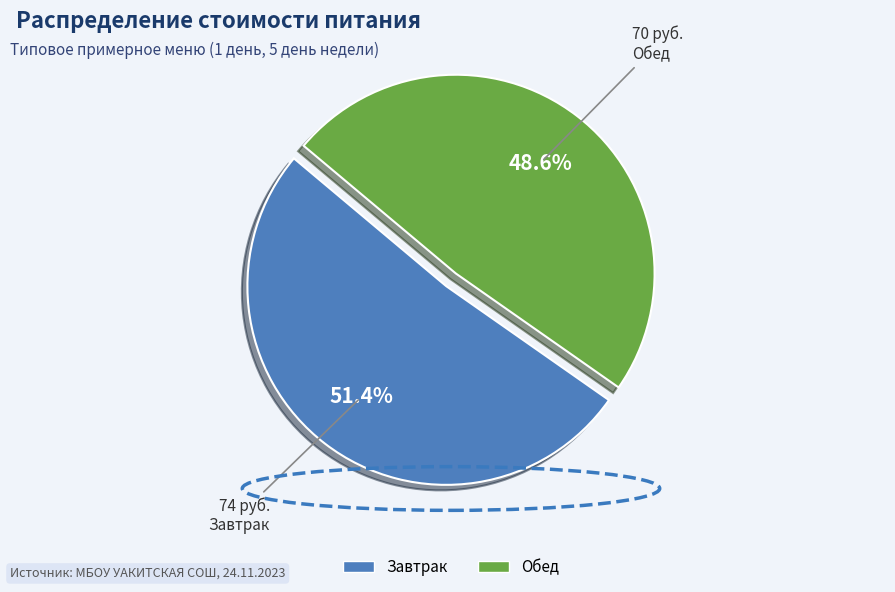

Does any single category account for the majority?

Yes